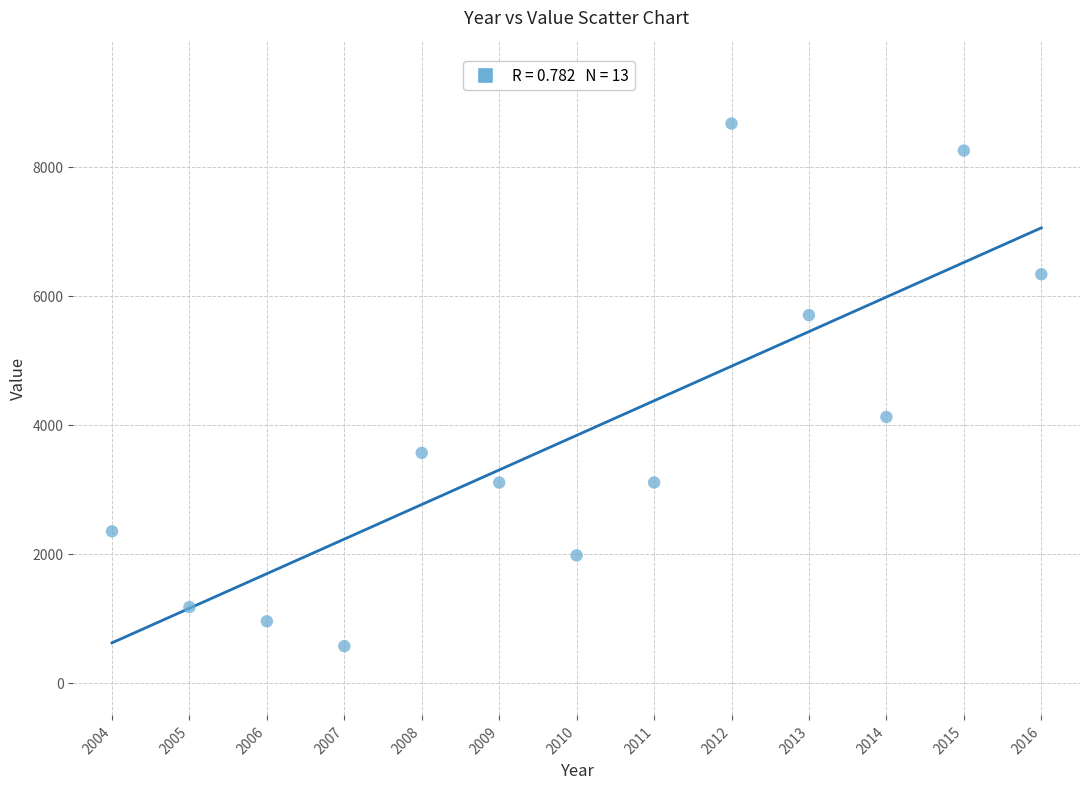

What is the range of X values (max minus min)?

12.0